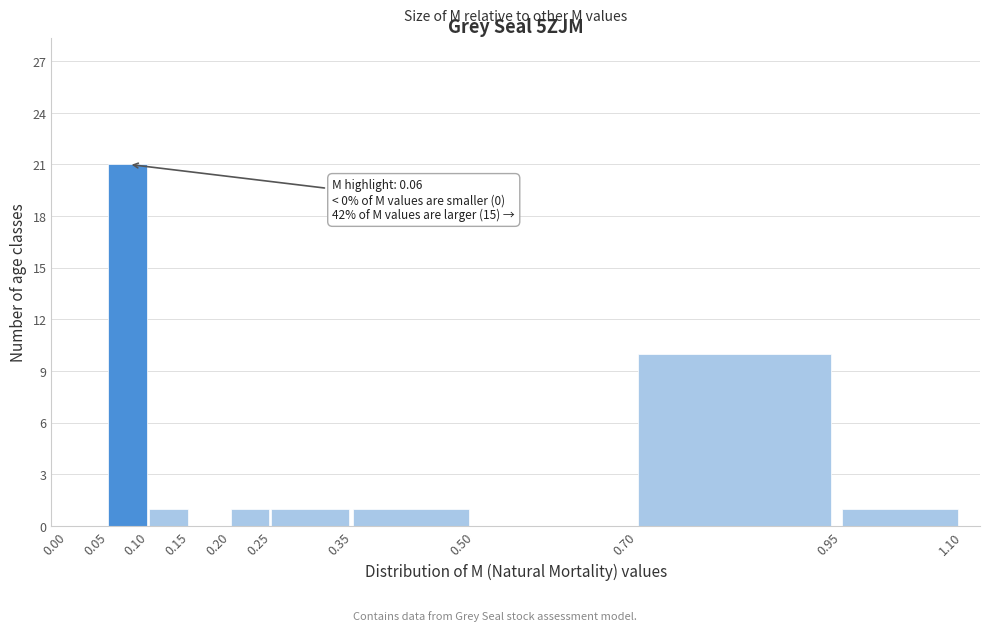

Over which range of the x-axis is the bar tallest?

0.05 to 0.10